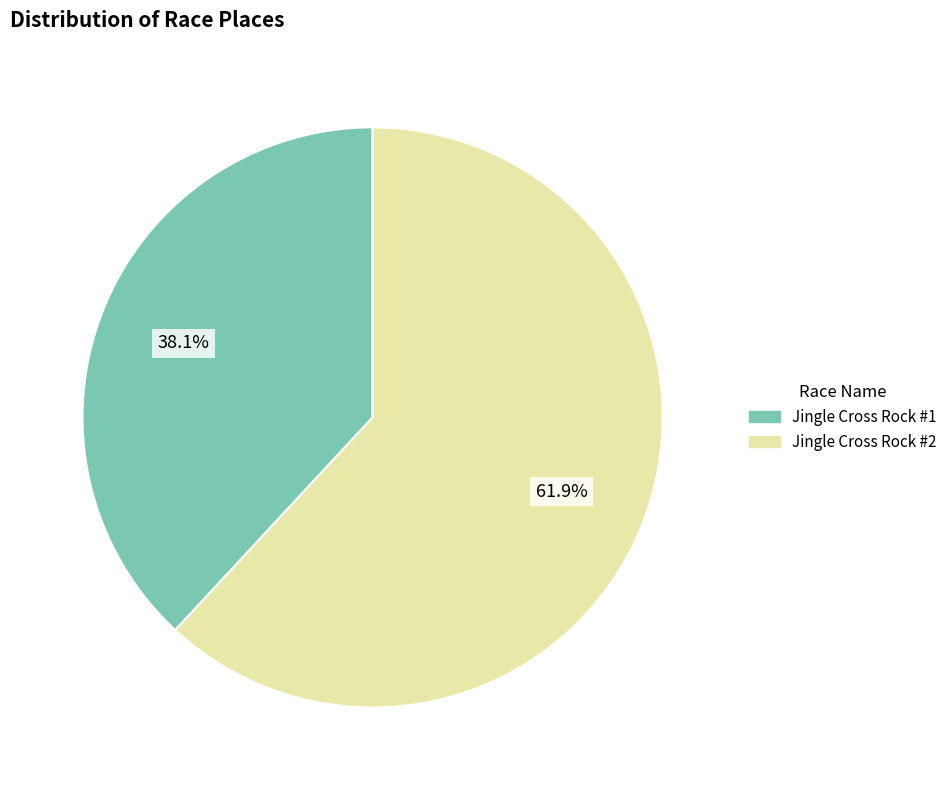

How many slices are in this pie chart?

2